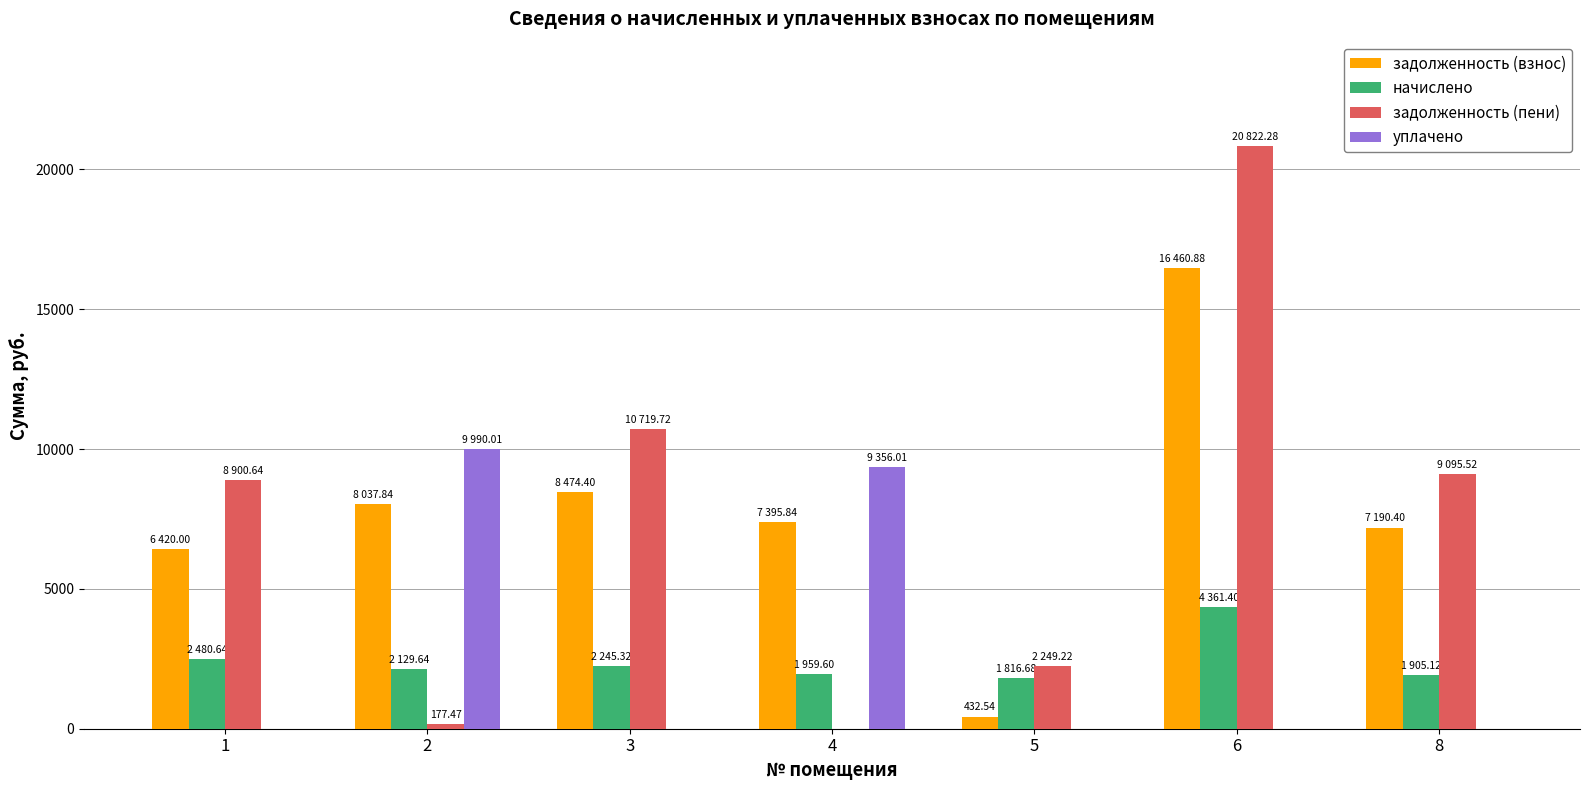

What is the sum of all задолженность (взнос) values?

54411.9